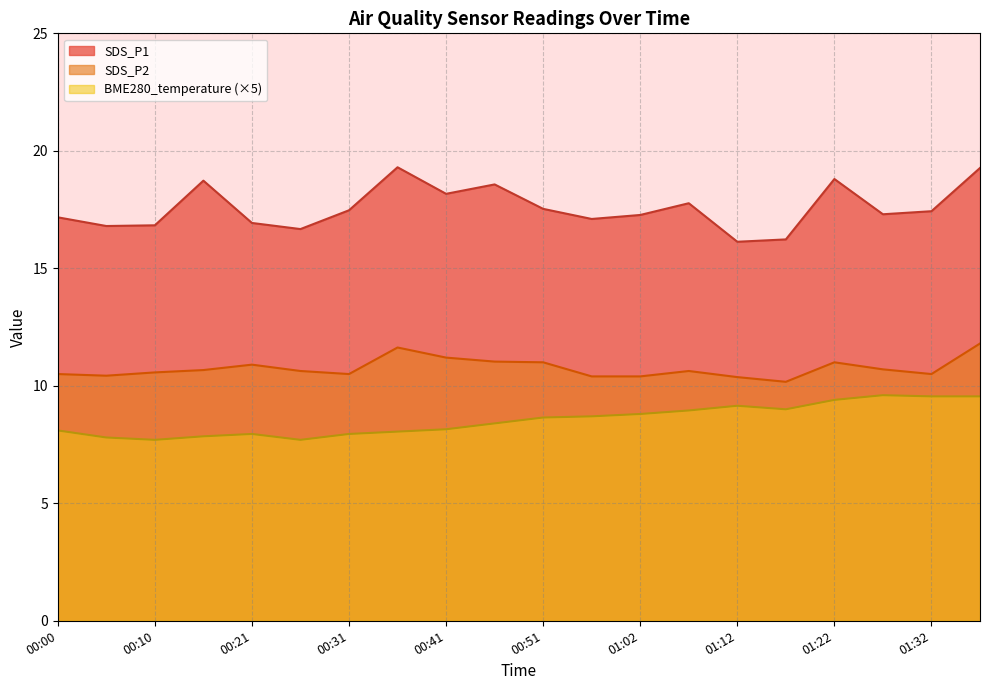

Does the chart have visible grid lines?

Yes